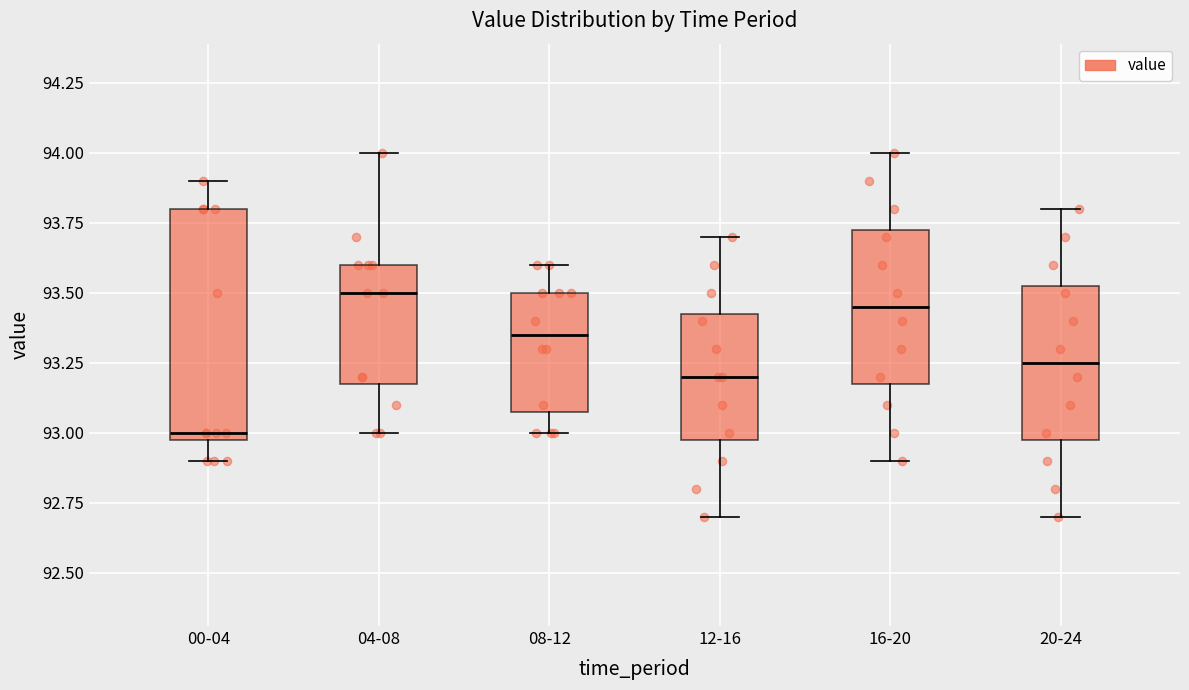

Reading left to right, transcribe this box plot: for each box, give where its median line is, the range the box spans, and where its two whiskers end, as read against the y-axis. The values are not printed on the chart, so give them approximately, as read against the axis.

00-04: median 93.00 (just above the box's lower edge), box 93.00 to 93.80, whiskers 92.90 to 93.90
04-08: median 93.50, box 93.20 to 93.60, whiskers 93.00 to 94.00
08-12: median 93.35, box 93.10 to 93.50, whiskers 93.00 to 93.60
12-16: median 93.20, box 93.00 to 93.45, whiskers 92.70 to 93.70
16-20: median 93.45, box 93.20 to 93.75, whiskers 92.90 to 94.00
20-24: median 93.25, box 93.00 to 93.55, whiskers 92.70 to 93.80